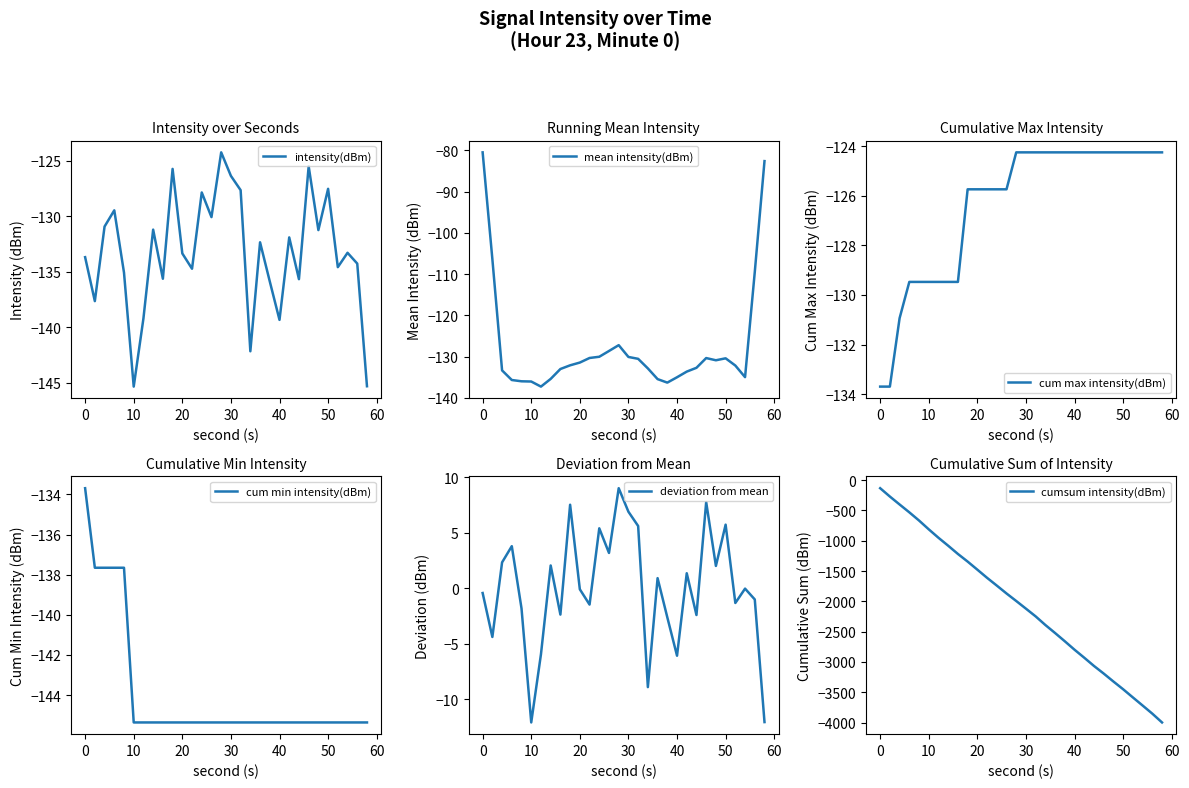

Which series has the widest spread of values?

cumsum intensity(dBm)